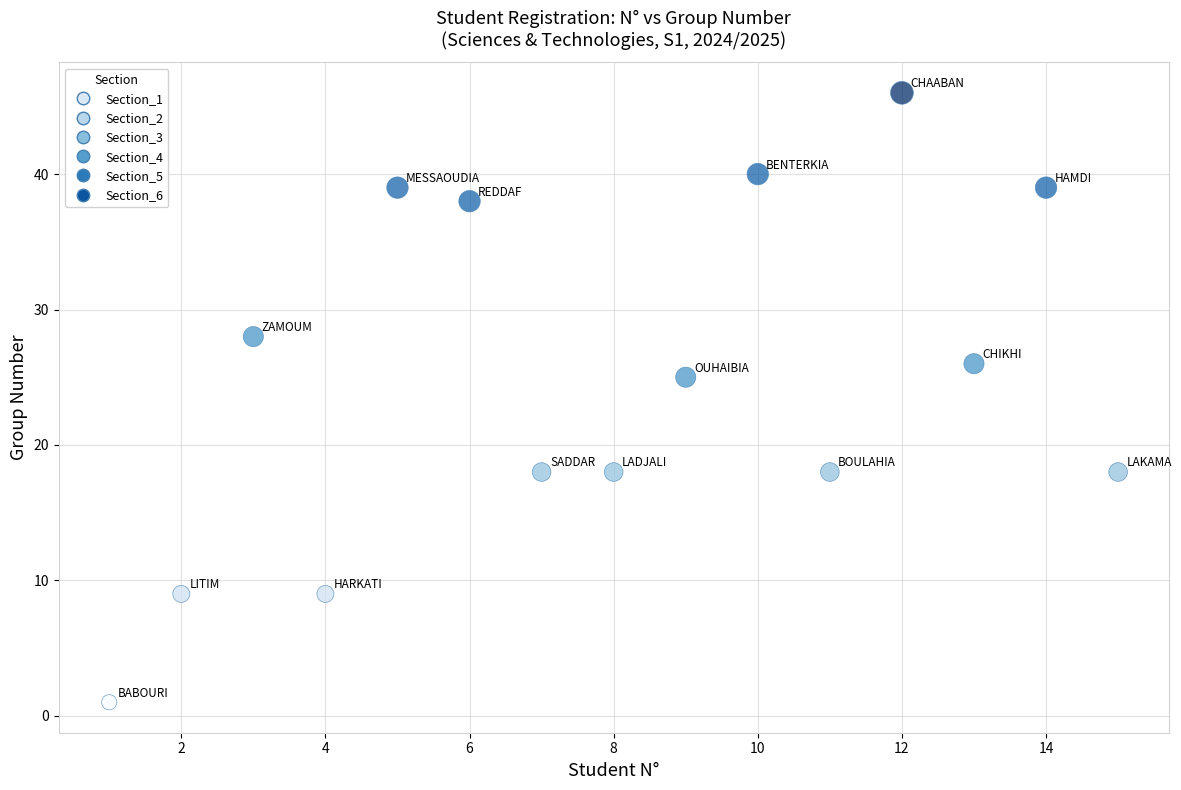

What is the range of X values (max minus min)?

14